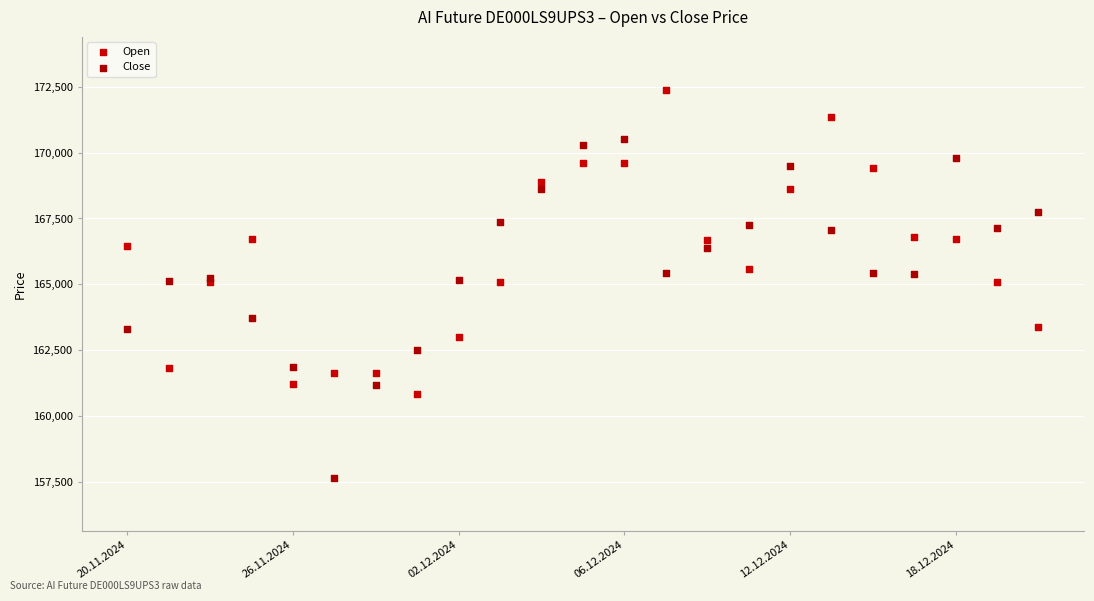

What are all the series names shown in the legend?

Open, Close